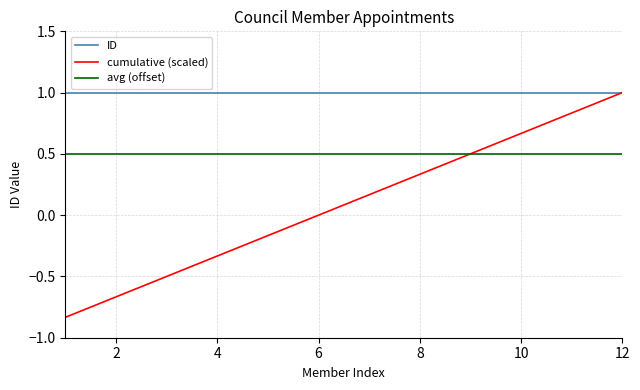

What is the highest value of the avg (offset) series?

0.5